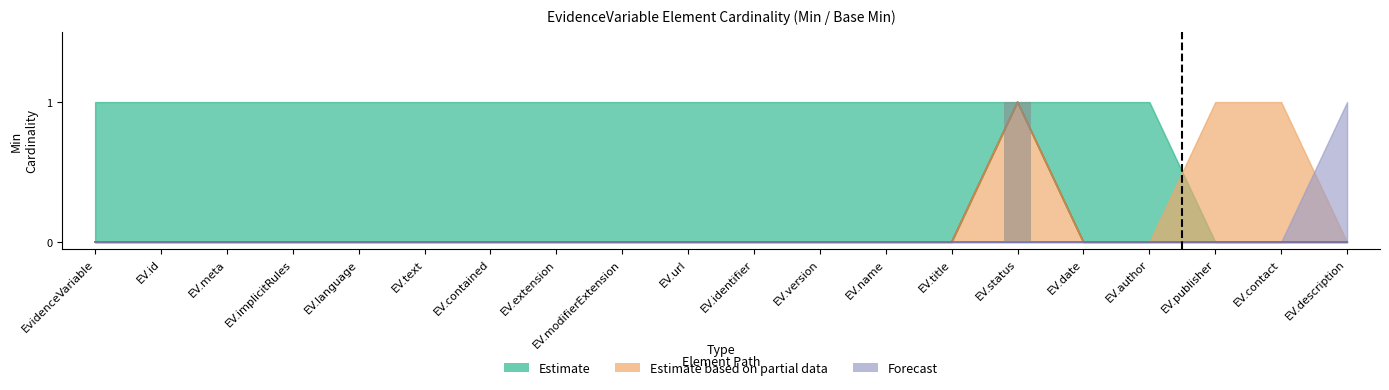

True or false: Estimate based on partial data has a value of 0 at EvidenceVariable.title.

True